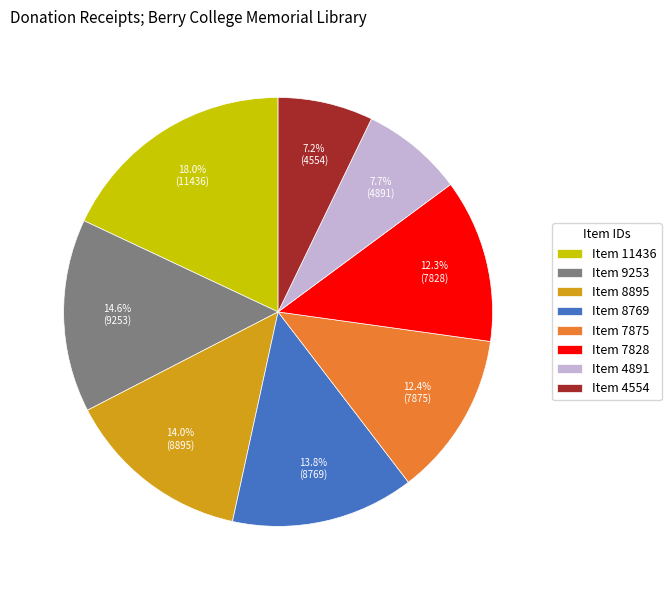

To the nearest percent, what is the average slice percentage?

12%